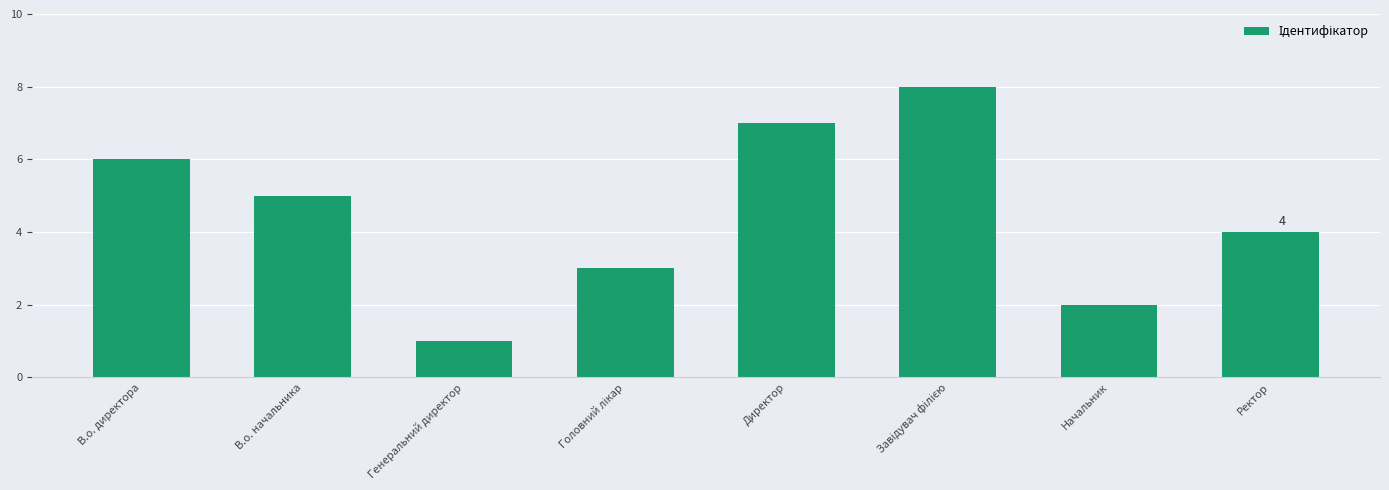

How many series are shown in this chart?

1